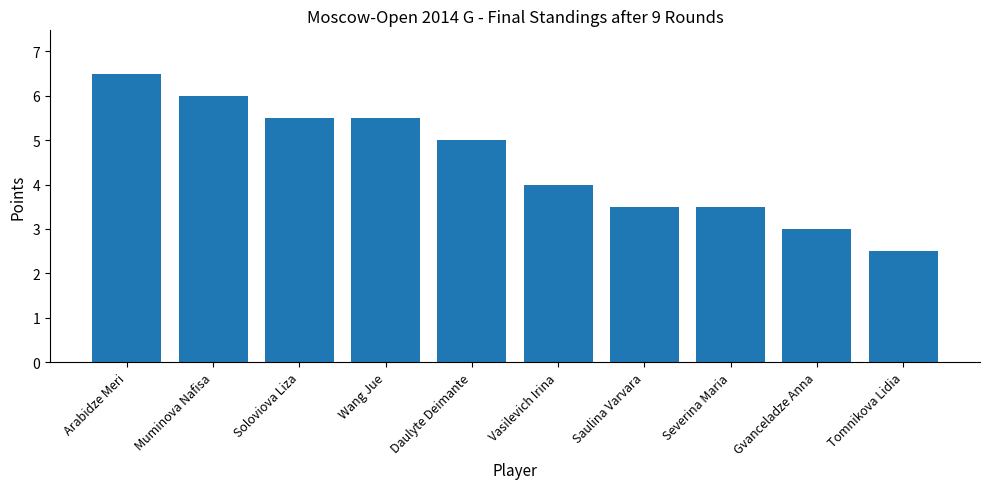

Where is the data nearest to the value 4?

Vasilevich Irina